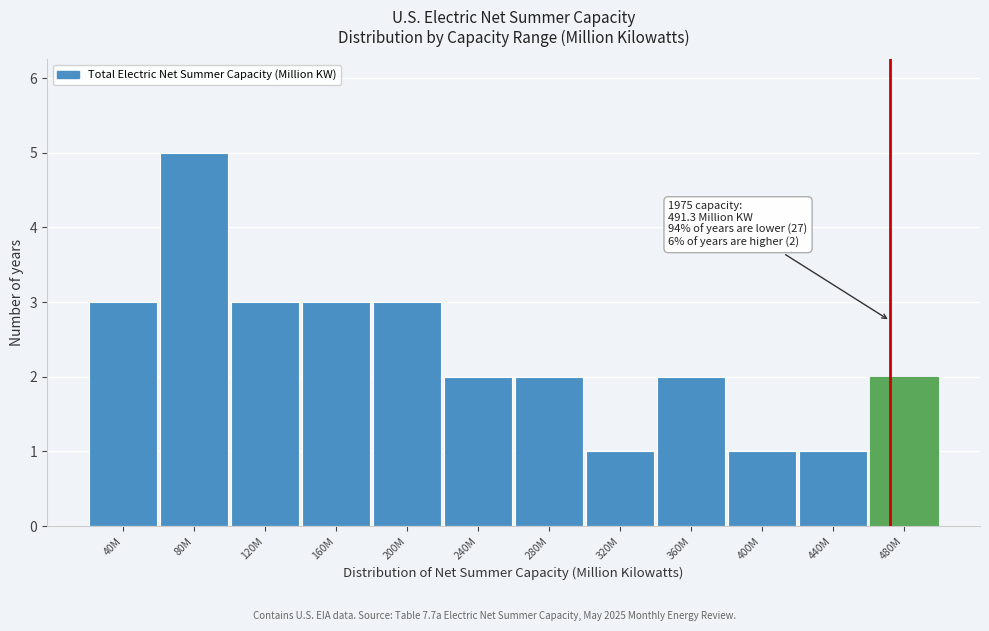

Reading left to right, transcribe all the data shown in this chart.

3	5	3	3	3	2	2	1	2	1	1	2